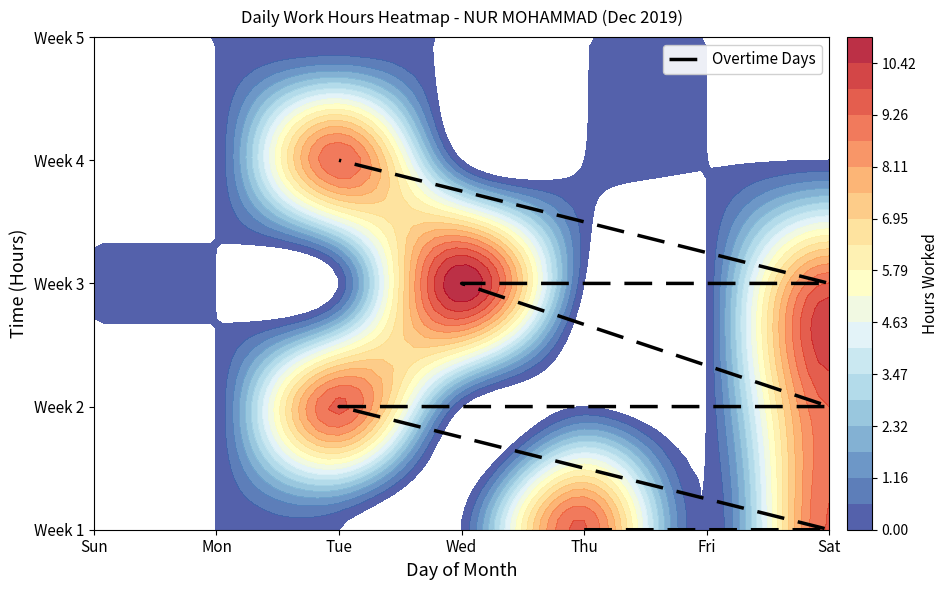

Rank the categories by value from lowest to highest.

Thu, Sat, Tue, Sat, Wed, Sat, Tue